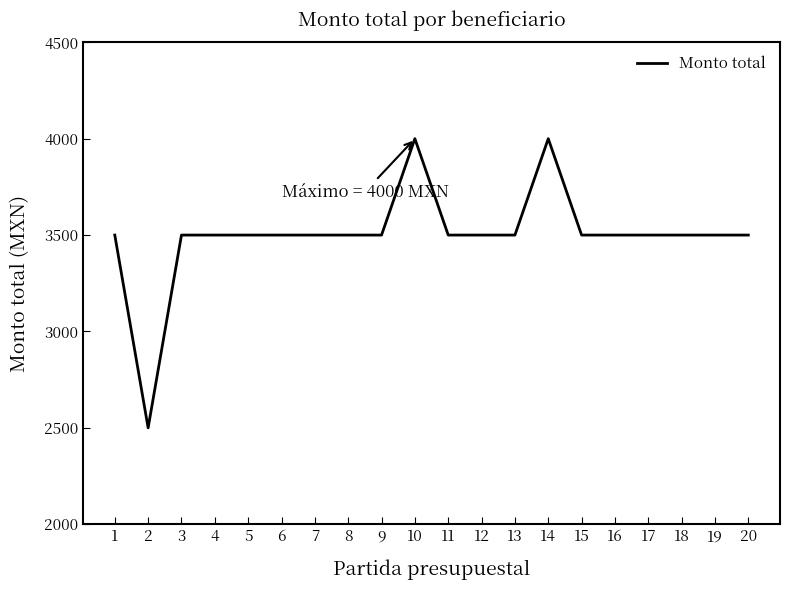

True or false: the data shows 4713 at 3.

False